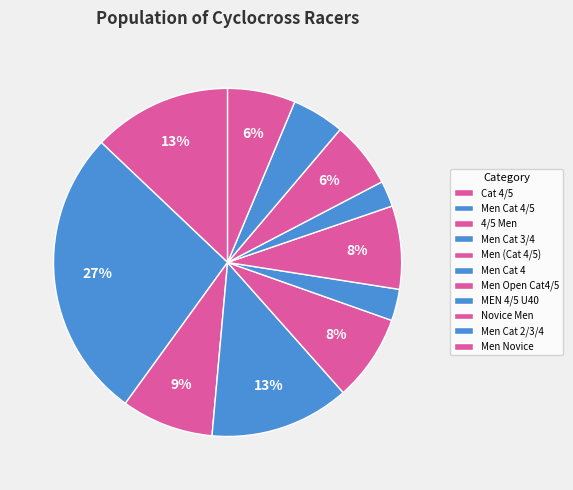

What percentage is the Men (Cat 4/5) slice, to the nearest percent?

8%